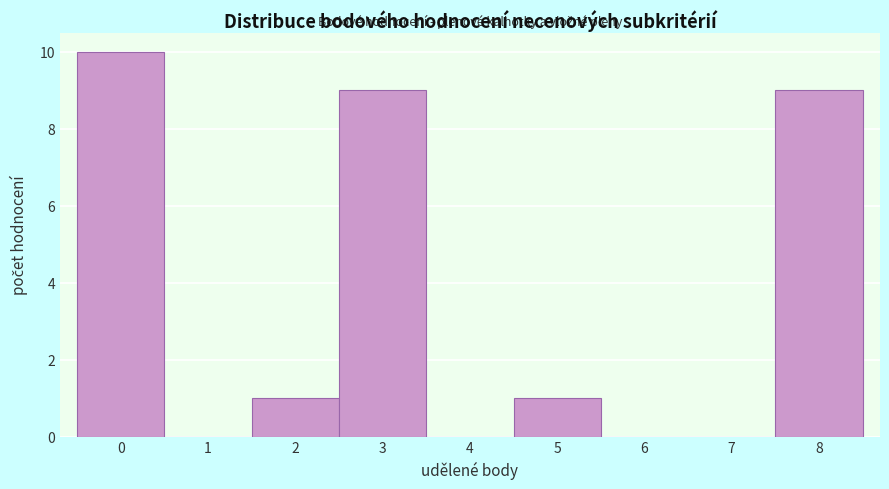

Reading left to right, list all the values displayed in this chart.

0=10	1=0	2=1	3=9	4=0	5=1	6=0	7=0	8=9